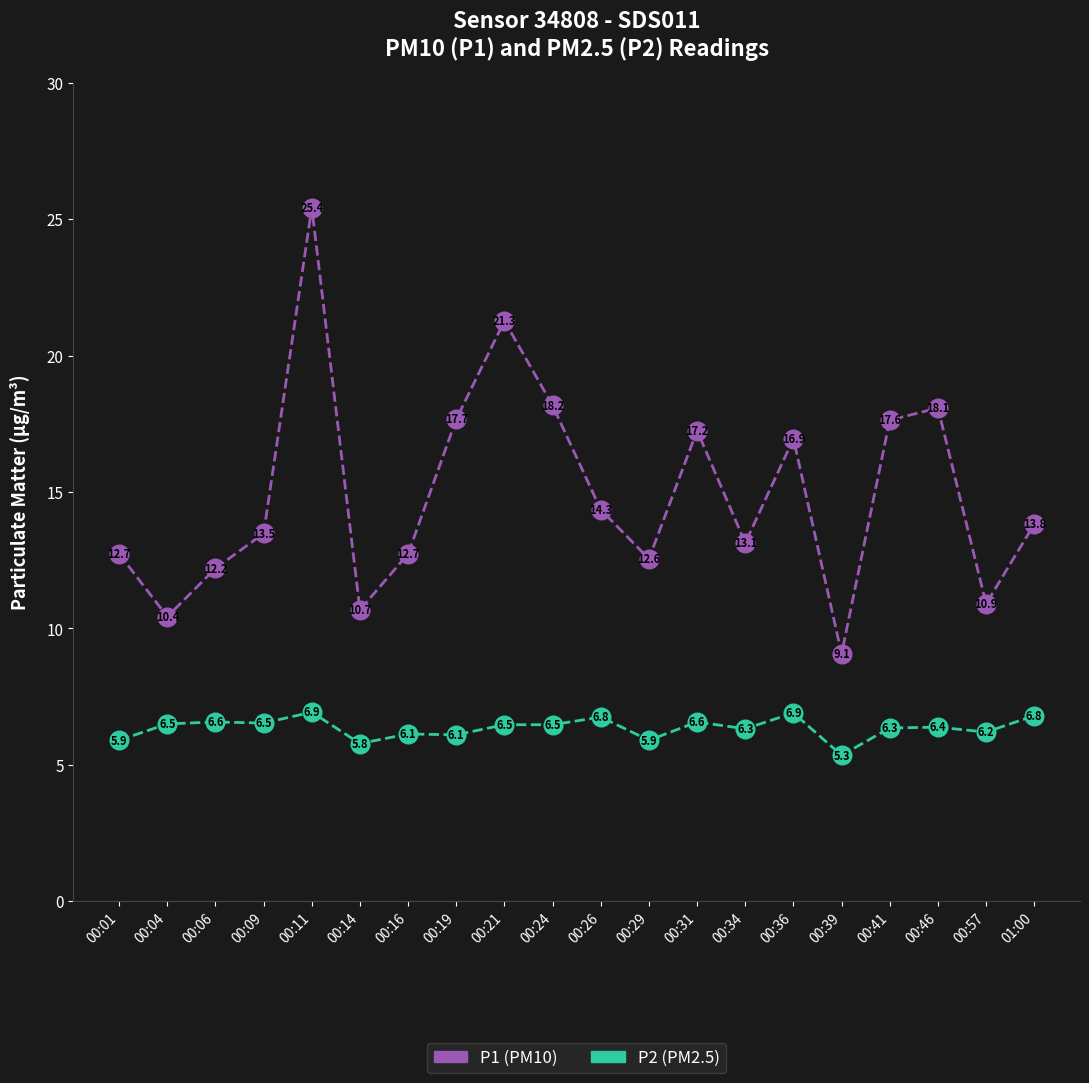

What is the maximum value shown in the chart?

25.4